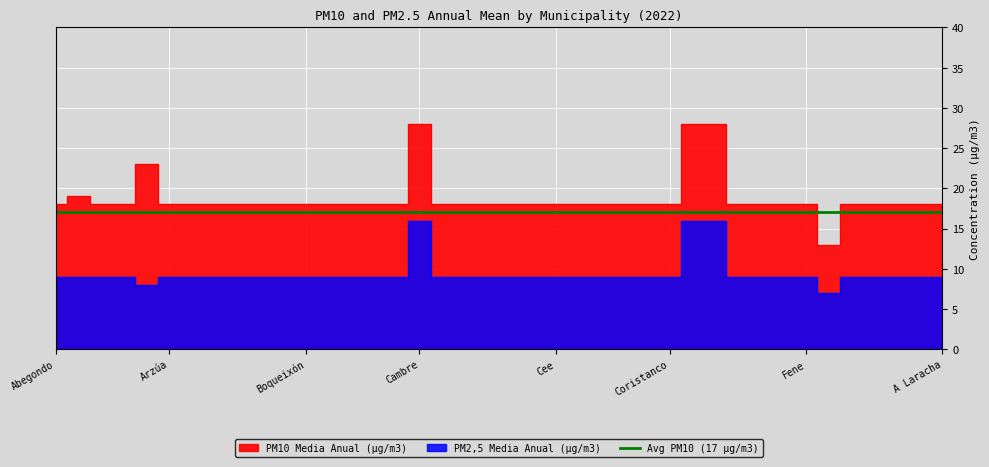

Reading left to right, transcribe all the data shown in this chart.

PM10 Media Anual (µg/m3): Abegondo=18	Ames=19	Aranga=18	Ares=18	Arteixo=23	Arzúa=18	A Baña=18	Bergondo=18	Betanzos=18	Boimorto=18	Boiro=18	Boqueixón=18	Brión=18	Cabana de Bergantiños=18	Cabanas=18	Camariñas=18	Cambre=28	A Capela=18	Carballo=18	Carnota=18	Carral=18	Cedeira=18	Cee=18	Cerceda=18	Cerdido=18	Coirós=18	Corcubión=18	Coristanco=18	A Coruña=28	Culleredo=28	Curtis=18	Dodro=18	Dumbría=18	Fene=18	Ferrol=13	Fisterra=18	Frades=18	Irixoa=18	Laxe=18	A Laracha=18
PM2,5 Media Anual (µg/m3): Abegondo=9	Ames=9	Aranga=9	Ares=9	Arteixo=8	Arzúa=9	A Baña=9	Bergondo=9	Betanzos=9	Boimorto=9	Boiro=9	Boqueixón=9	Brión=9	Cabana de Bergantiños=9	Cabanas=9	Camariñas=9	Cambre=16	A Capela=9	Carballo=9	Carnota=9	Carral=9	Cedeira=9	Cee=9	Cerceda=9	Cerdido=9	Coirós=9	Corcubión=9	Coristanco=9	A Coruña=16	Culleredo=16	Curtis=9	Dodro=9	Dumbría=9	Fene=9	Ferrol=7	Fisterra=9	Frades=9	Irixoa=9	Laxe=9	A Laracha=9